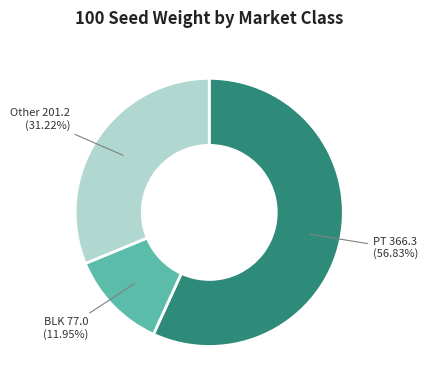

Count the number of slices in the pie.

3